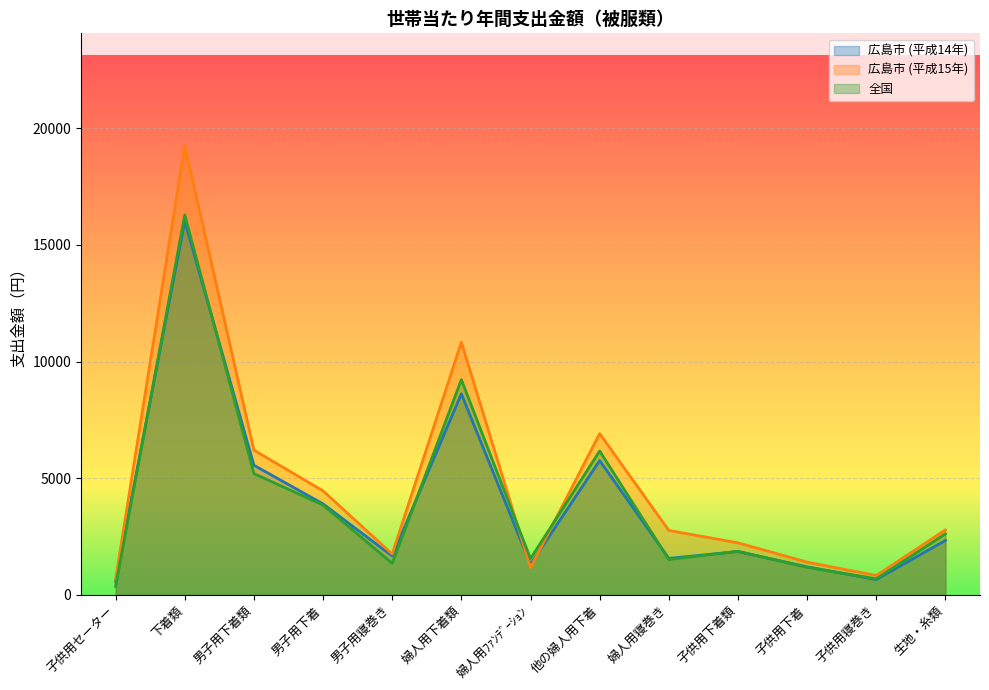

Does the chart display data point markers on the line(s)?

No